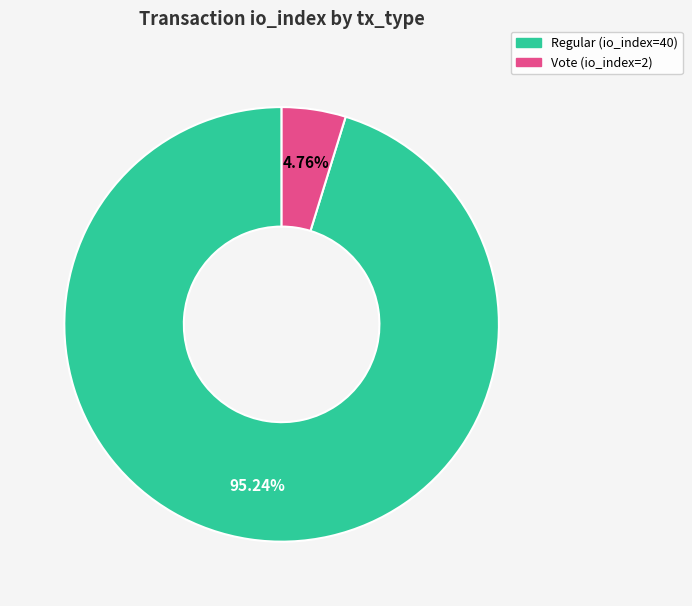

What portion of the pie excludes Vote (io_index=2)?

95.2%